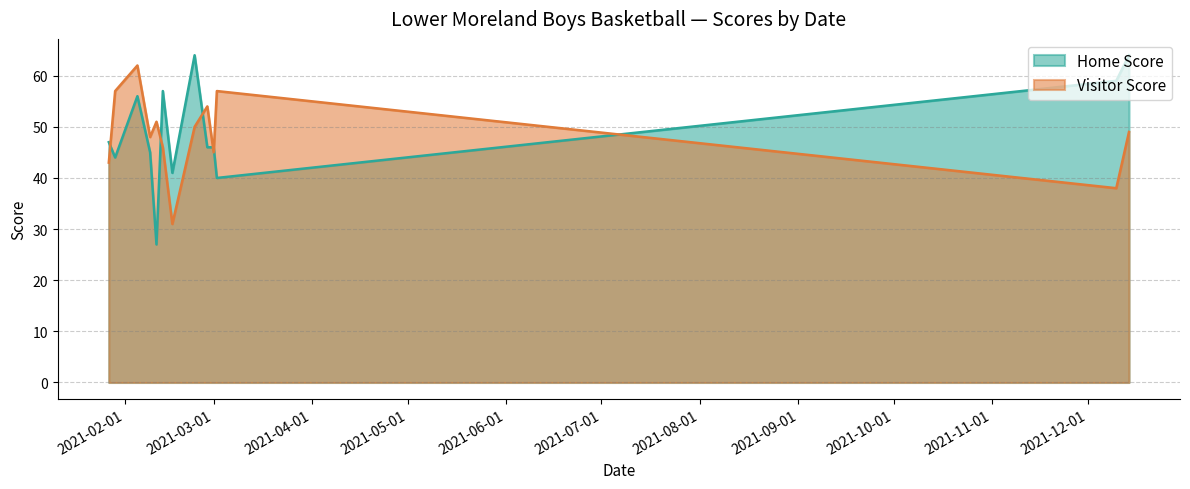

List the series in order of their peak value, lowest first.

Visitor Score, Home Score